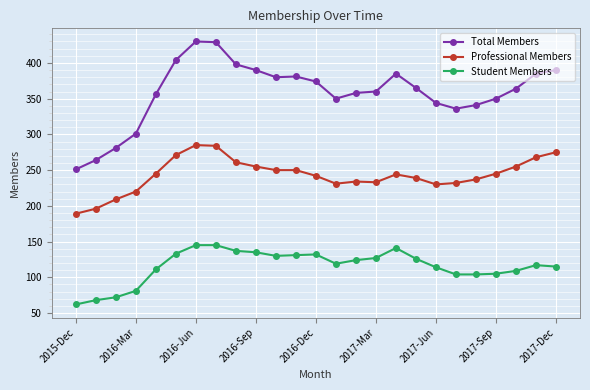

What is the average value of the Total Members series?

359